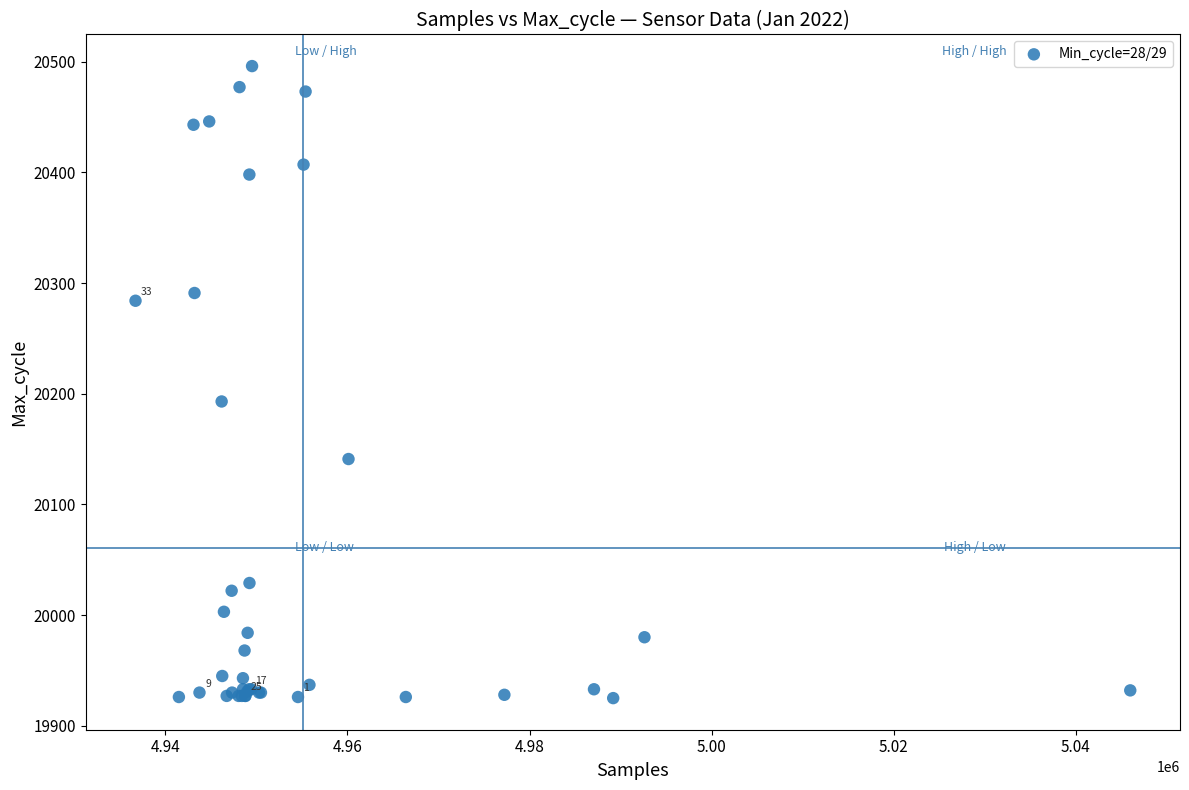

What Y value in the scatter plot is closest to 20210?

20193